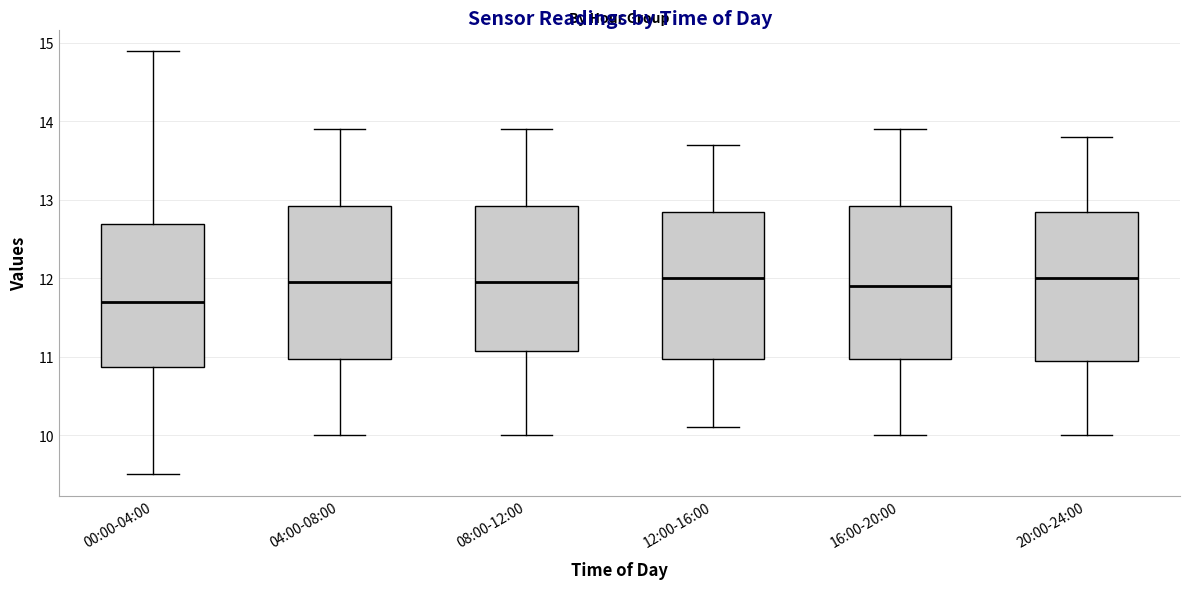

Where does the median line of the box for 16:00-20:00 sit on the y-axis? The values are not printed on the chart, so give them approximately, as read against the axis.

11.9